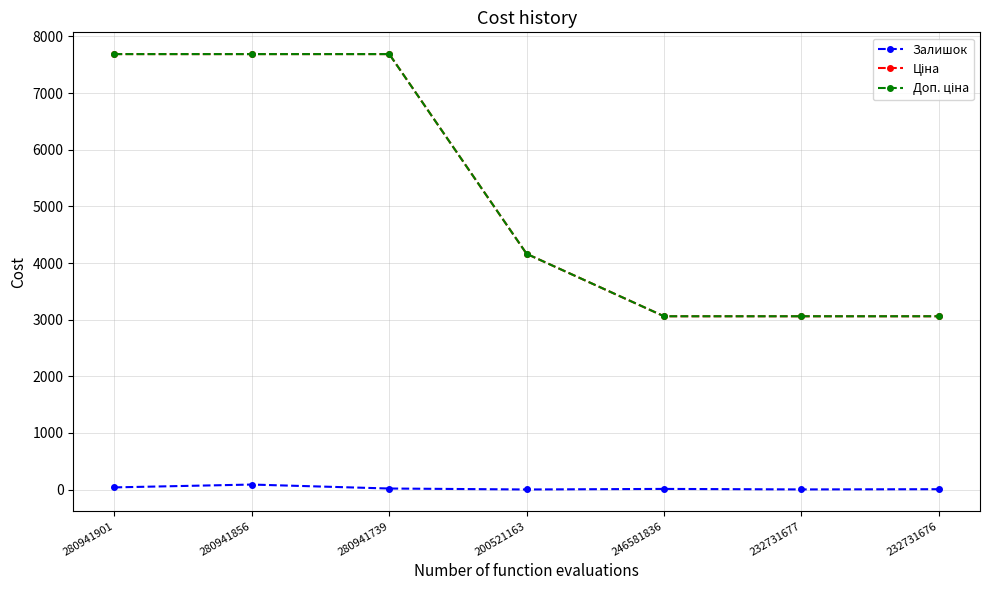

Is it true that Залишок equals 3.0 at 232731677?

True